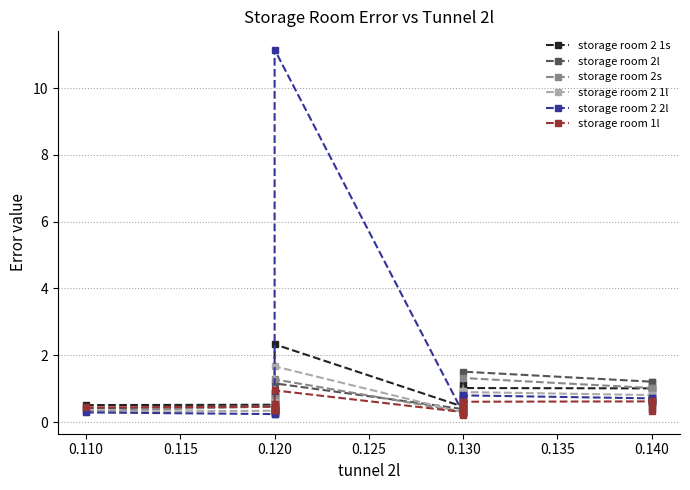

What is the value of the storage room 2 2l point at the 11th from the left?

0.3